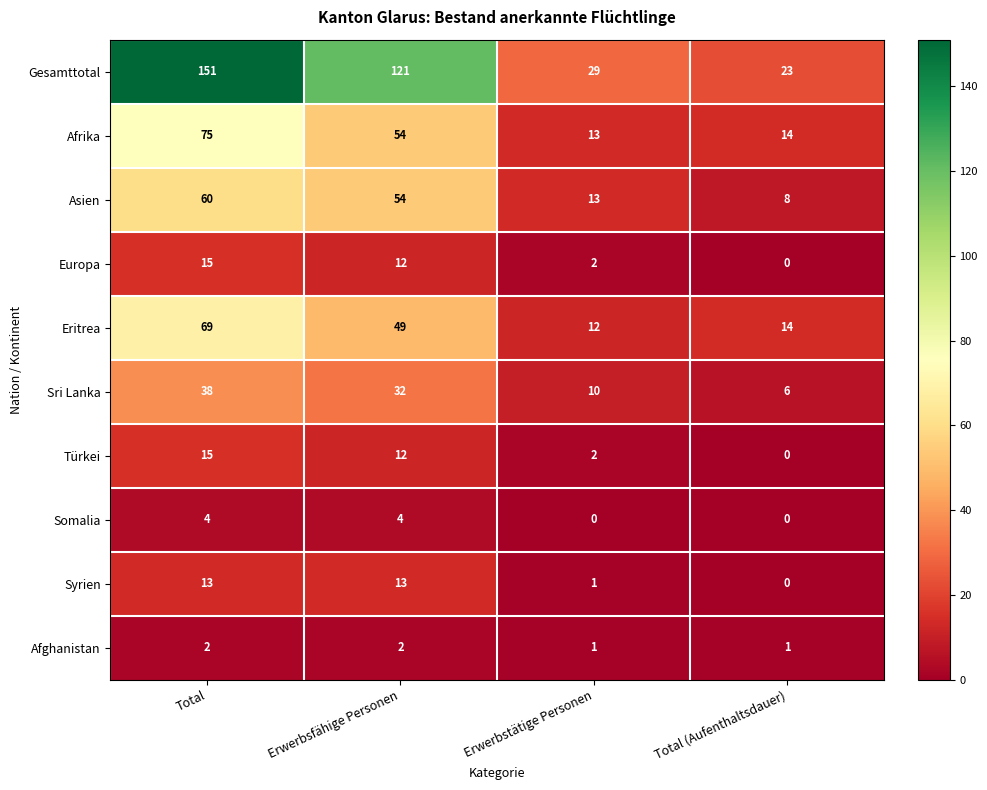

The value of Europa at Total (Aufenthaltsdauer) is 0. True or false?

True